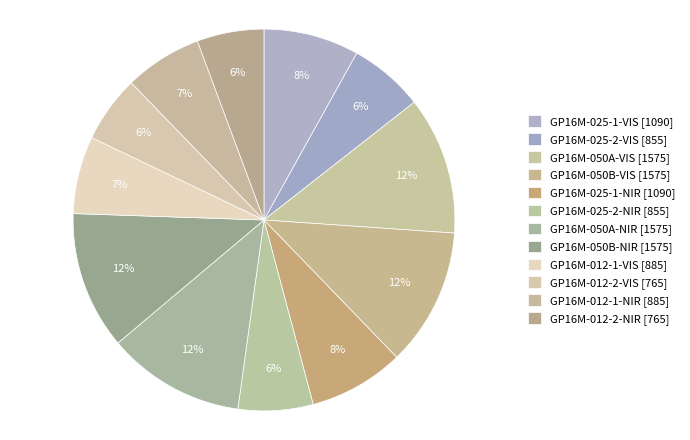

Which slice is the largest?

GP16M-050A-VIS [1575]